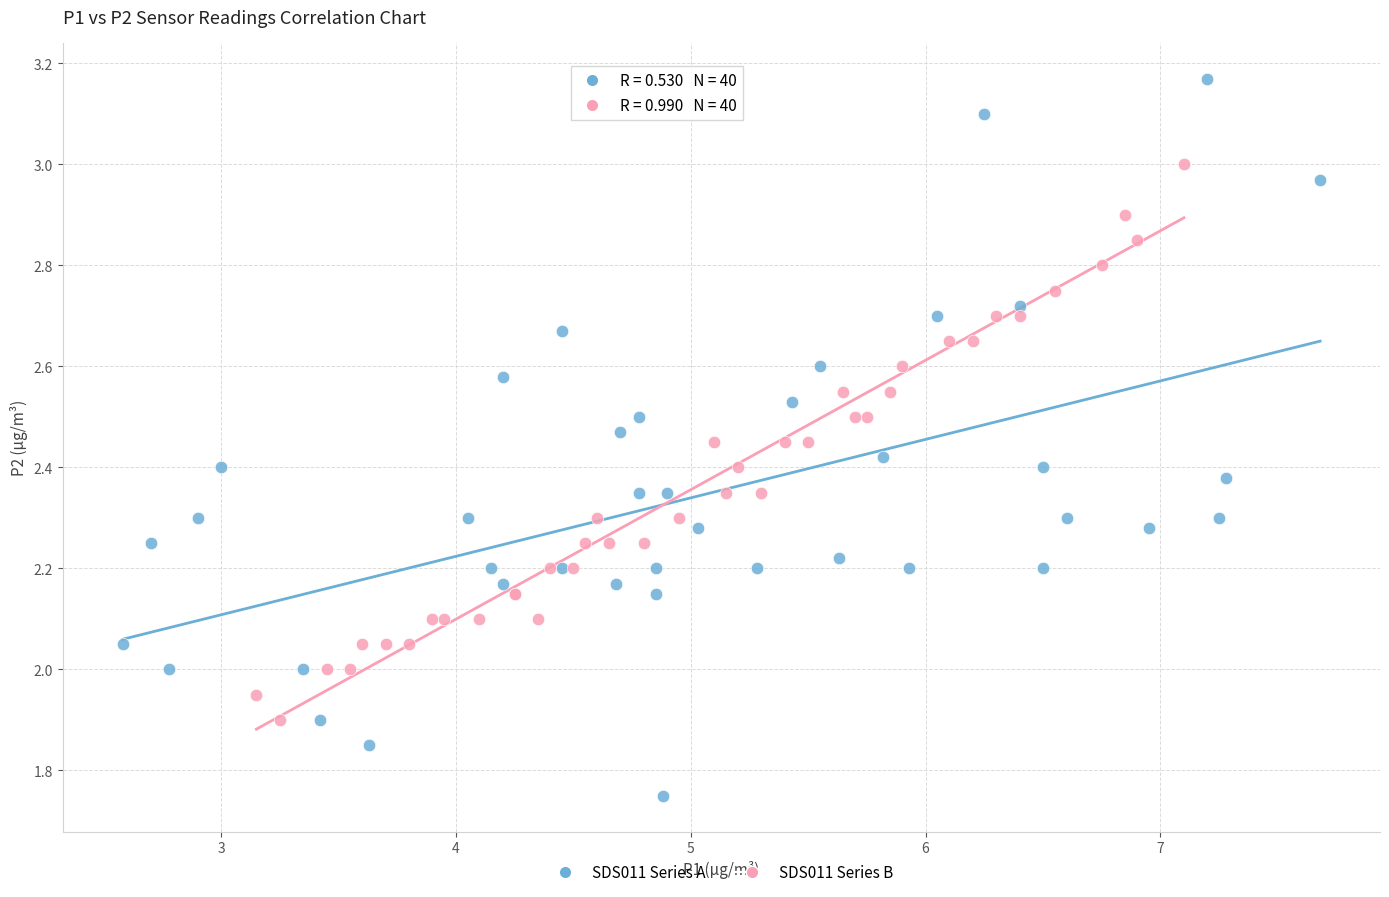

Which series reaches the minimum Y coordinate?

SDS011 Series A